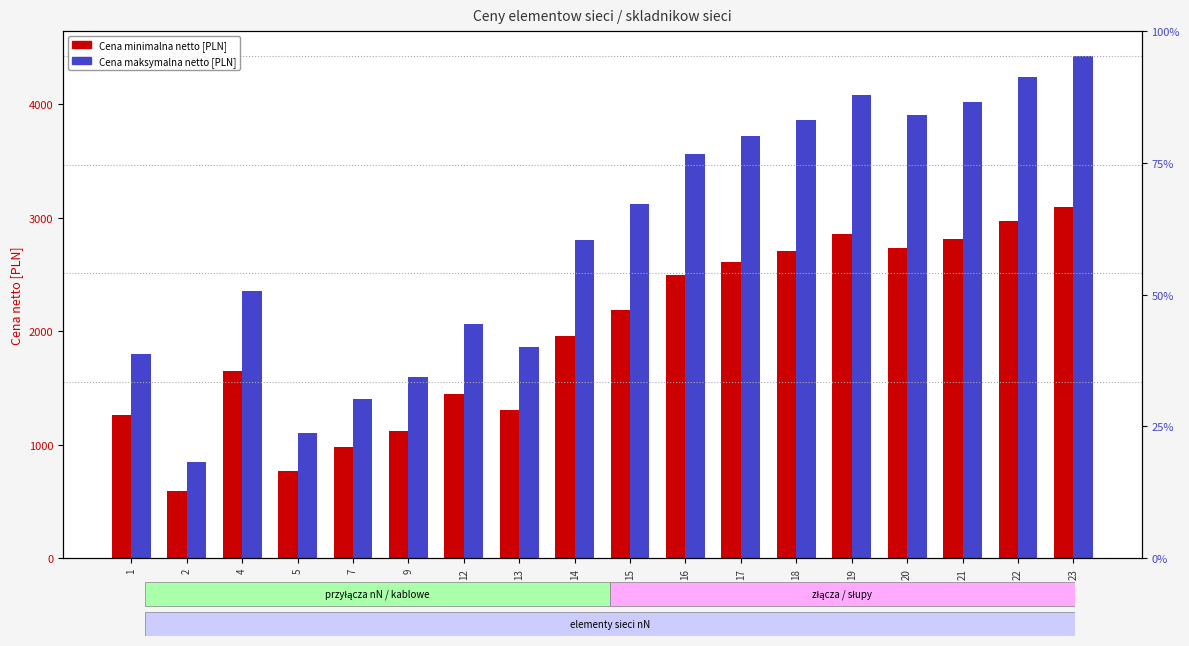

At how many categories does at least one series exceed 676?

18